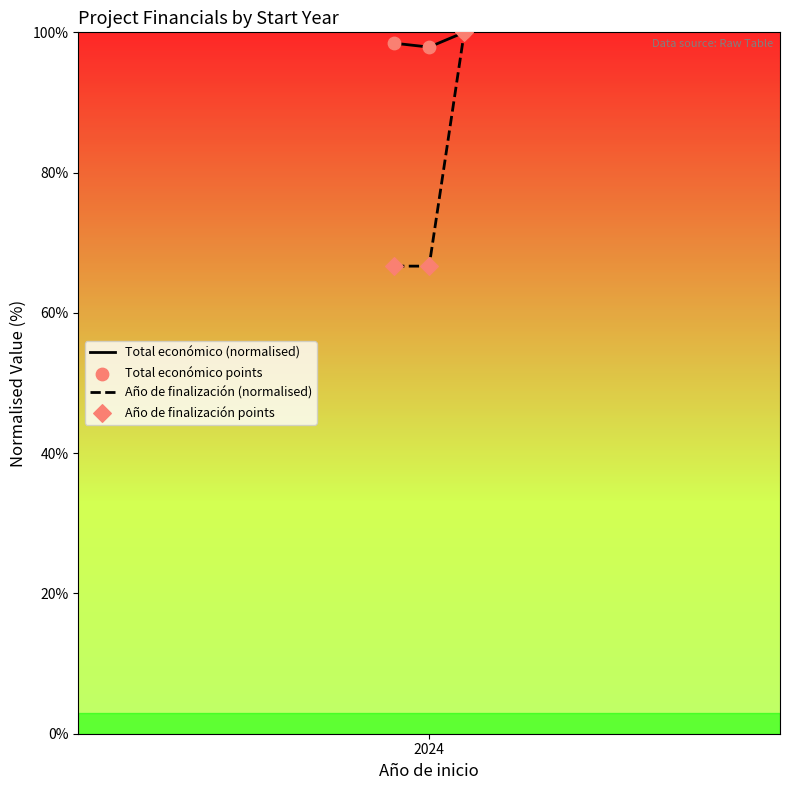

List the series in order of their overall mean, lowest first.

Año de finalización (normalised), Total económico (normalised)